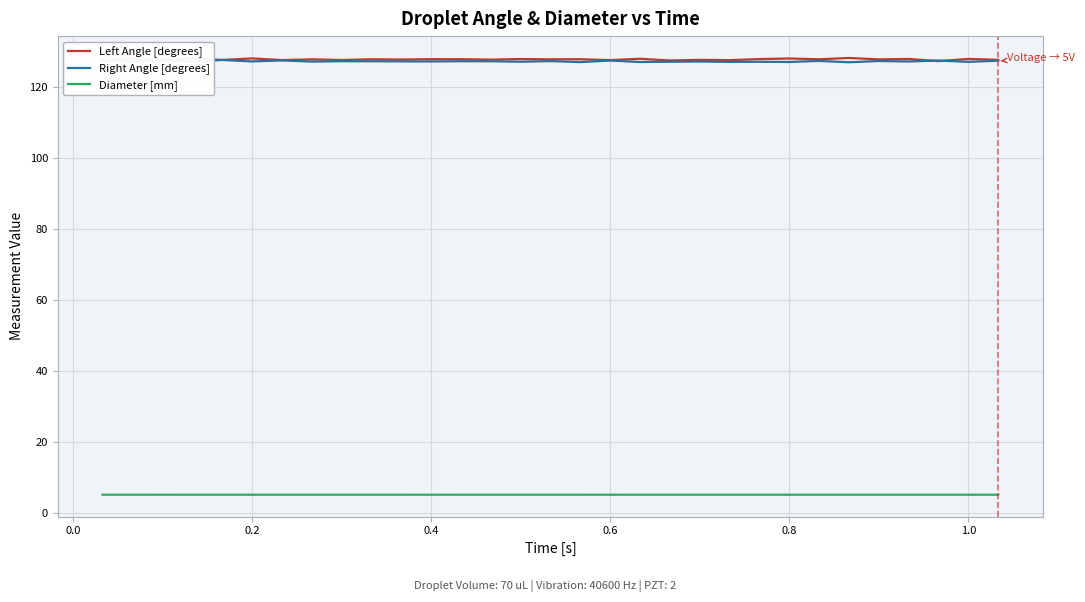

After their last crossing, which series has the higher values: Right Angle [degrees] or Left Angle [degrees]?

Left Angle [degrees]